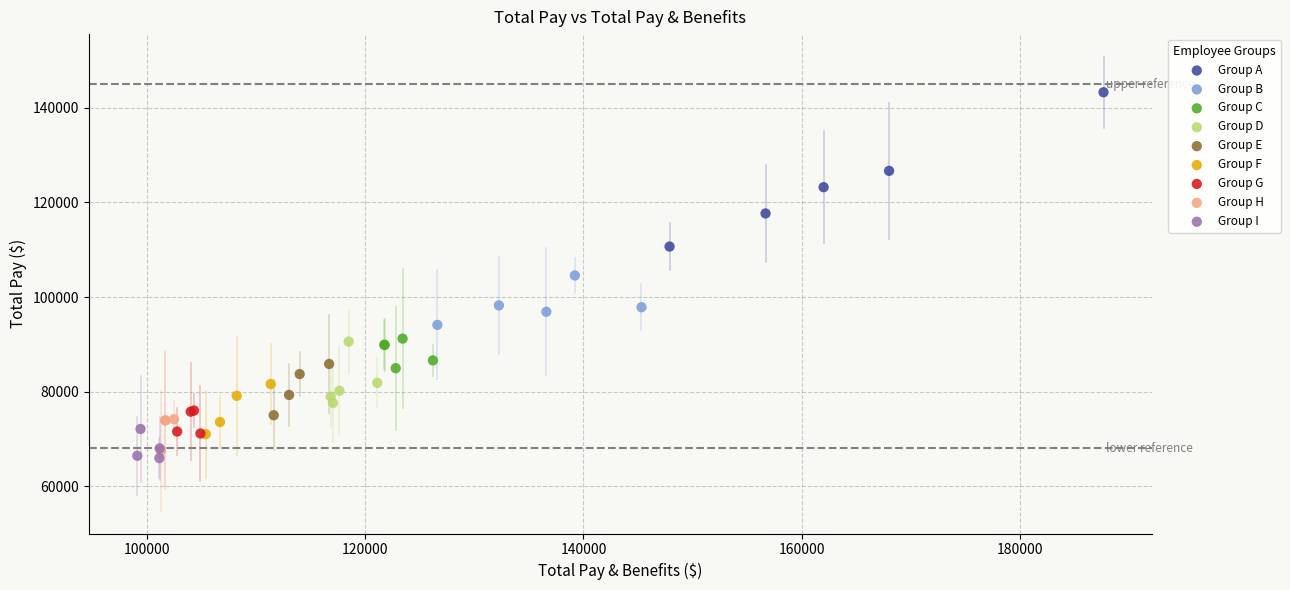

Which series has the widest spread of Y values?

Group A